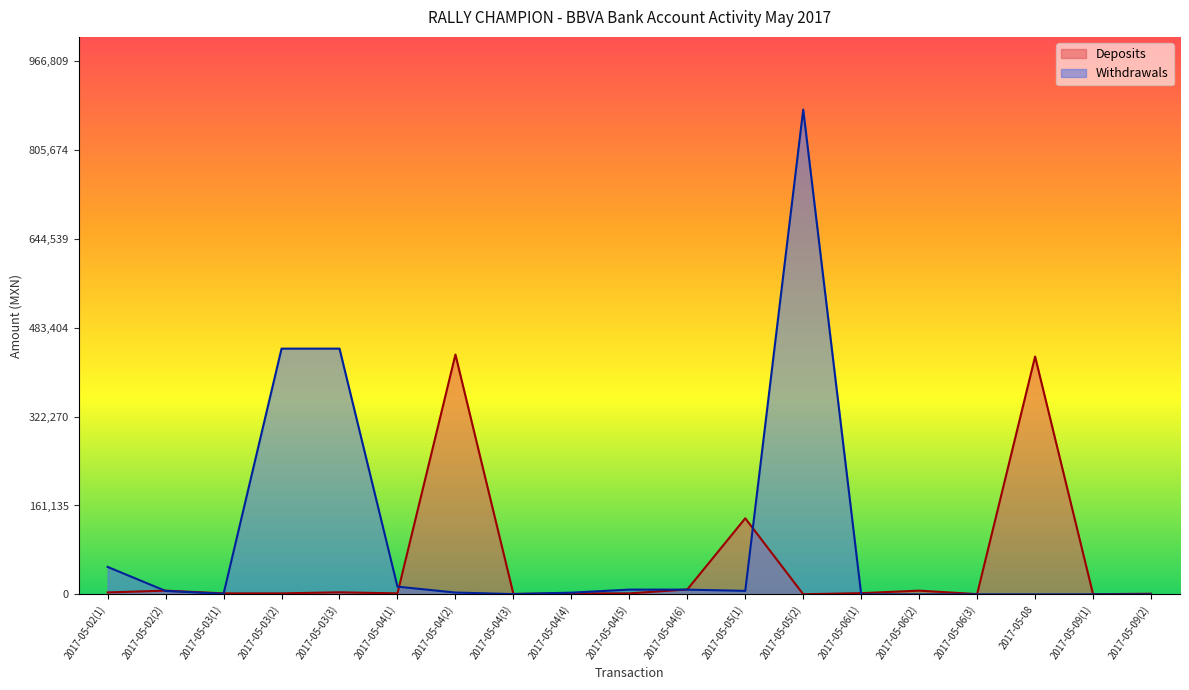

Reading right to left, extract all data points from this chart.

Deposits: 1140.0	295.0	431200.0	475.0	6716.0	2170.2	200.0	137900.0	8851.0	1785.0	1785.0	790.0	434784.0	1785.0	3710.9	1784.9	1785.0	6765.2	3442.7
Withdrawals: 0.0	0.0	0.0	0.0	0.0	0.0	878916.9	6325.8	8544.0	8607.2	3084.9	500.0	3286.6	13931.8	445527.0	445527.0	991.7	6177.4	49746.1